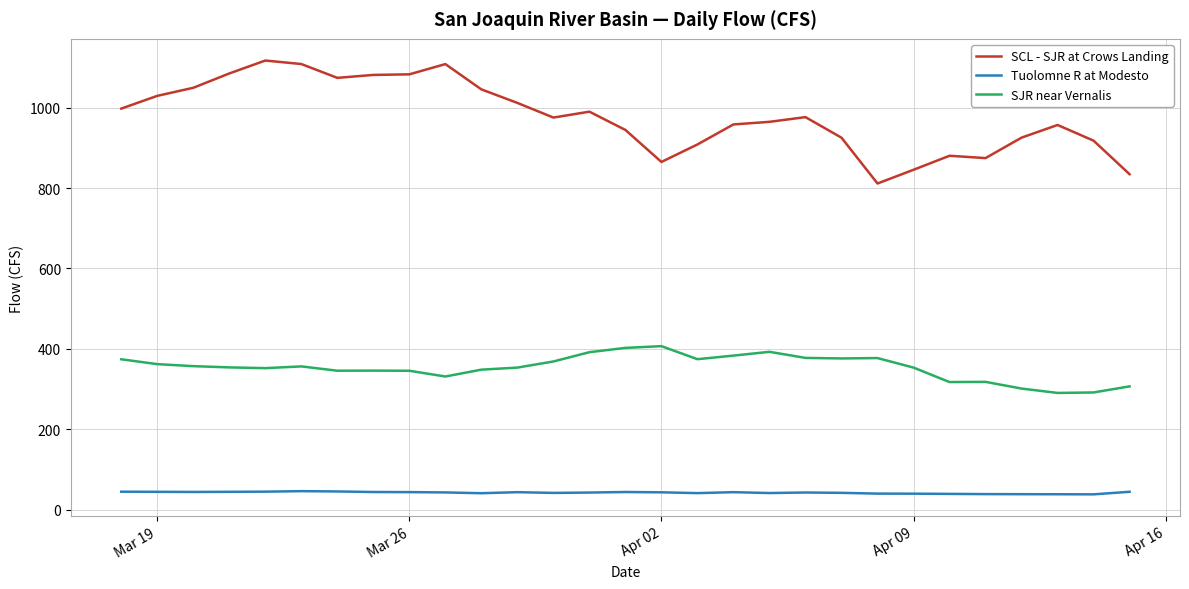

True or false: SJR near Vernalis and SCL - SJR at Crows Landing cross at least once.

False